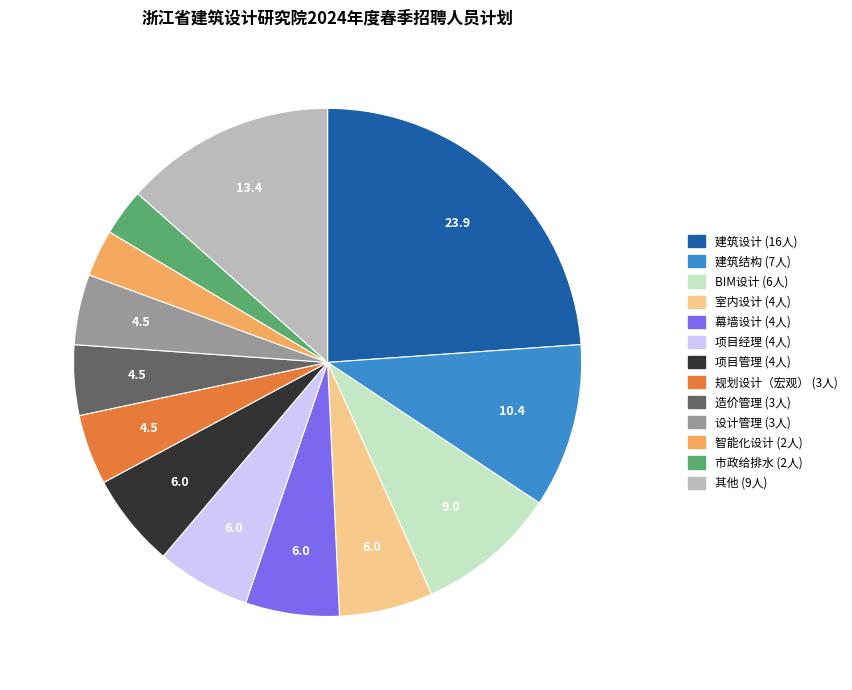

Does any single category account for the majority?

No